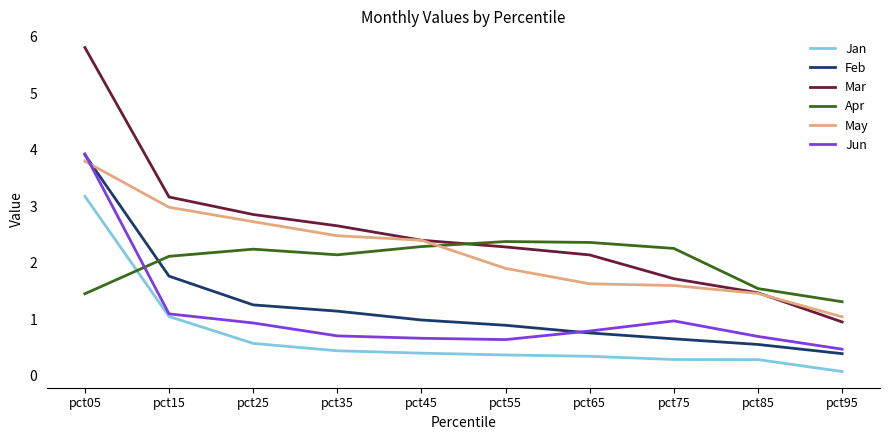

How many lines are shown in the chart?

6